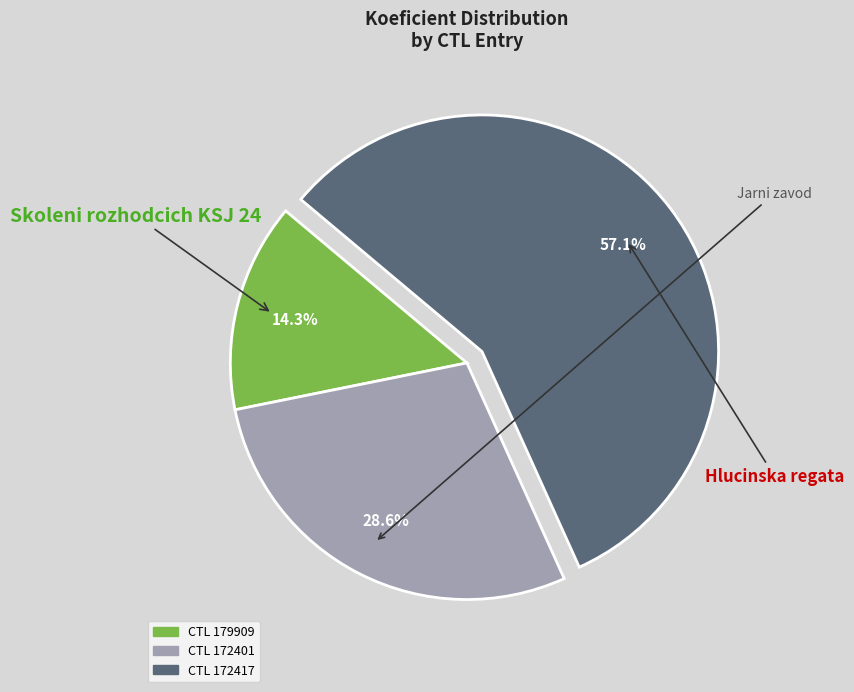

Does any single category account for the majority?

Yes